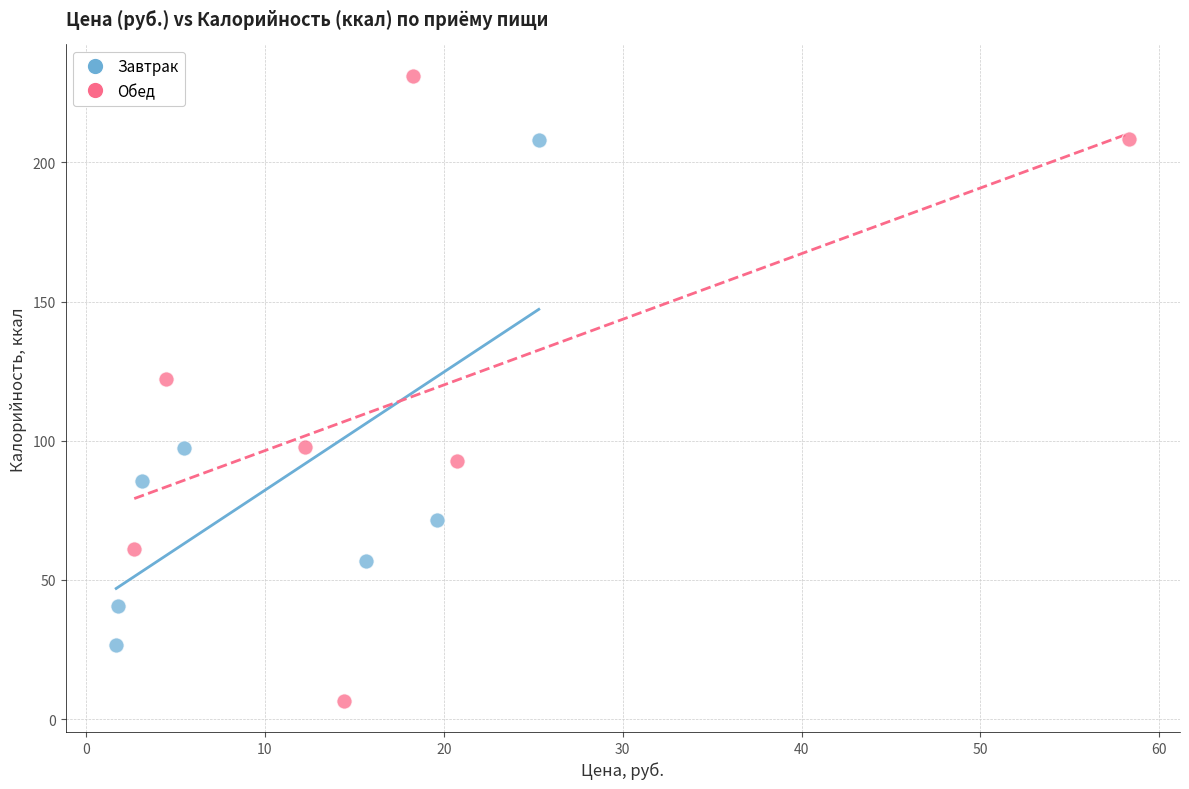

What are all the series names shown in the legend?

Завтрак, Обед